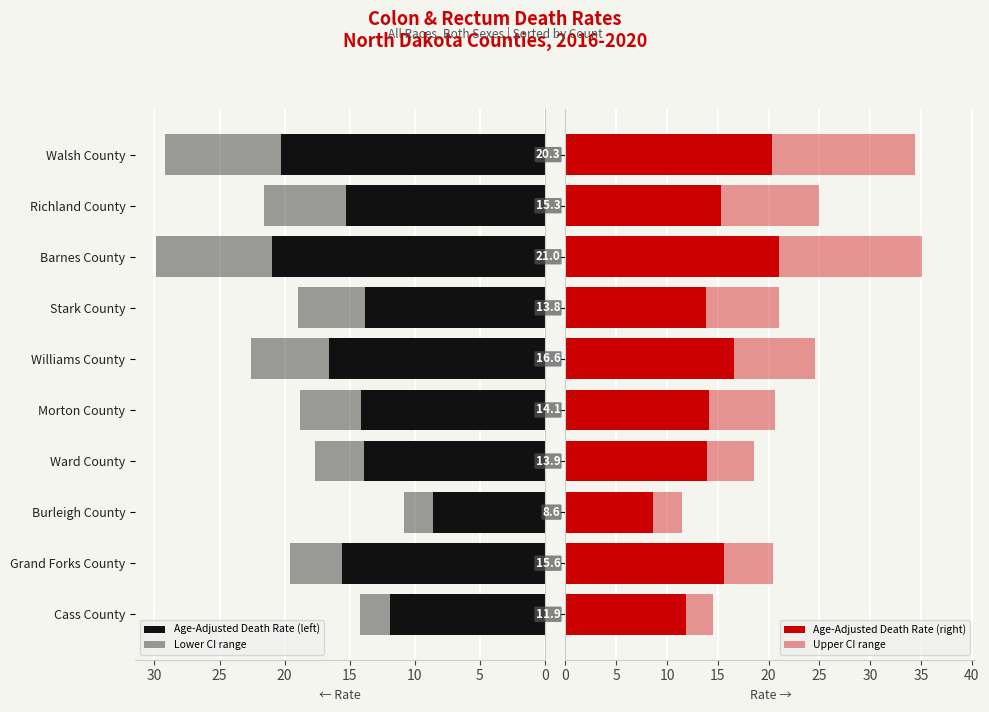

How many values in the Age-Adjusted Death Rate (left) series are below 15?

5